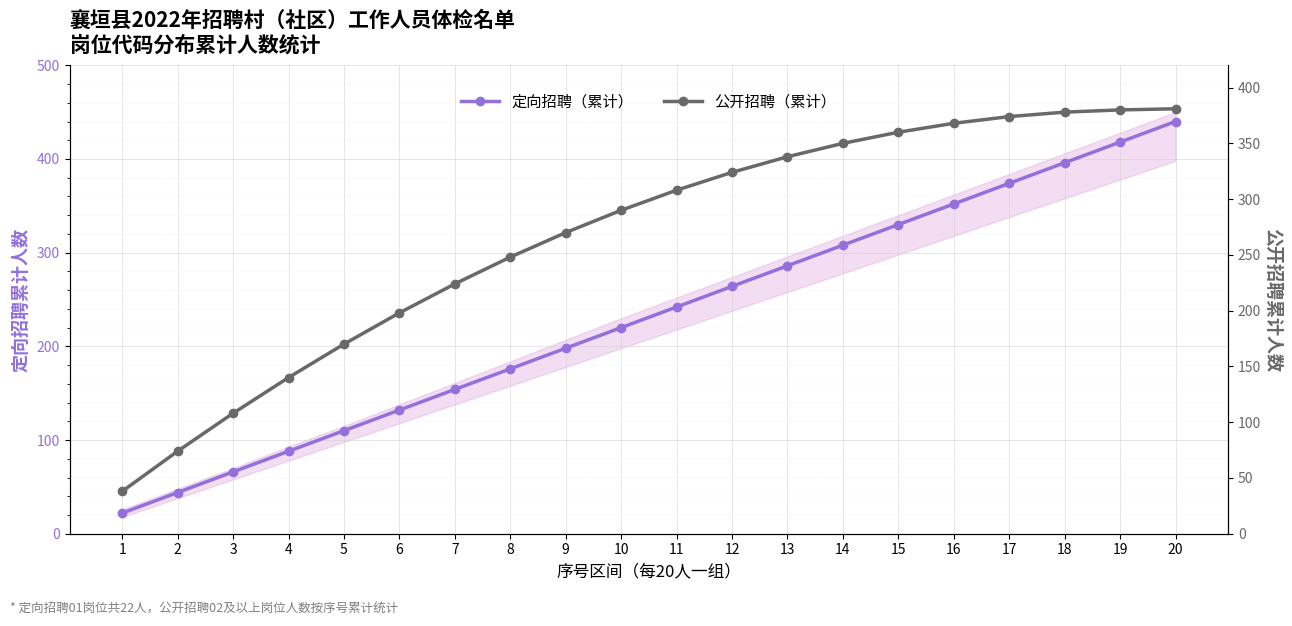

True or false: 公开招聘（累计） and 定向招聘（累计） intersect in this chart.

False